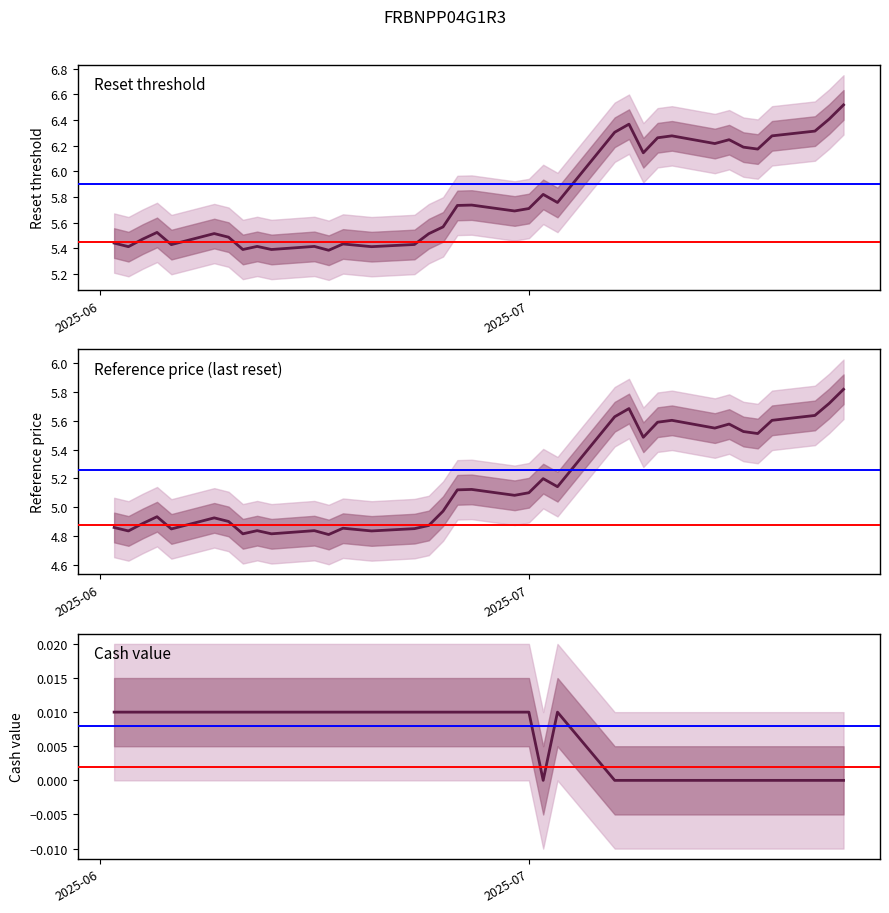

What are all the series names shown in the legend?

Reset threshold, Reference price, Cash value